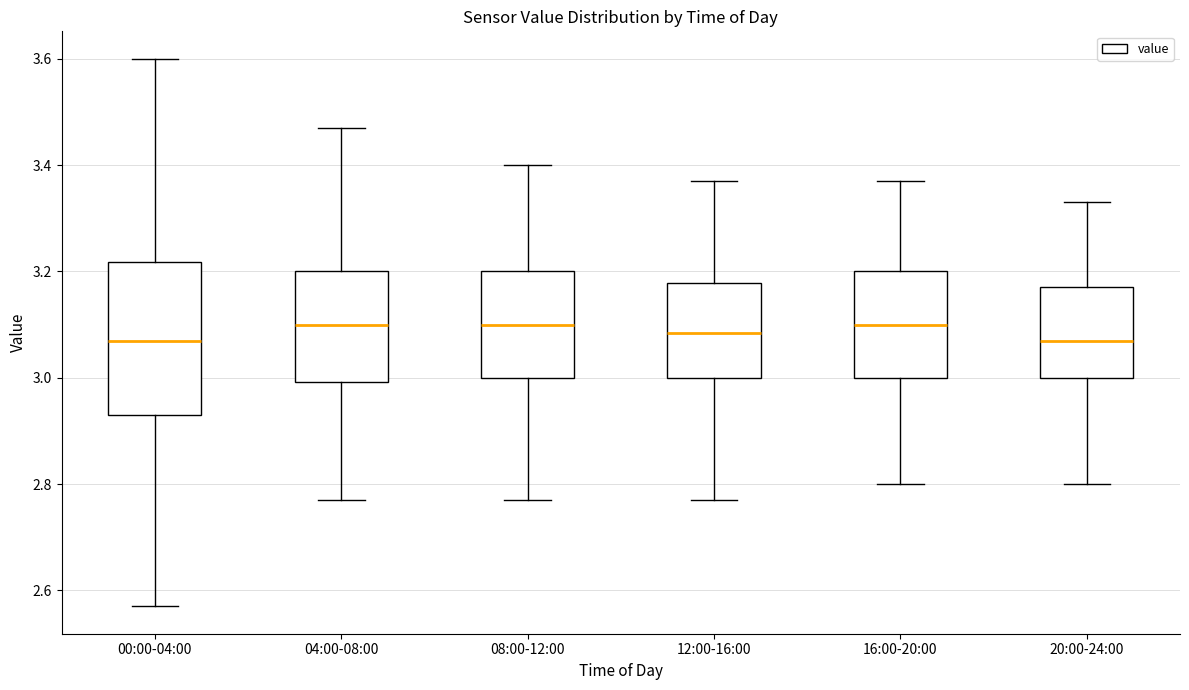

Reading left to right, read every box against the y-axis: the position of its median line, the range the box covers, and the ends of its whiskers. The values are not printed on the chart, so give them approximately, as read against the axis.

00:00-04:00: median 3.08, box 2.94 to 3.22, whiskers 2.58 to 3.60
04:00-08:00: median 3.10, box 3.00 to 3.20, whiskers 2.78 to 3.48
08:00-12:00: median 3.10, box 3.00 to 3.20, whiskers 2.78 to 3.40
12:00-16:00: median 3.08, box 3.00 to 3.18, whiskers 2.78 to 3.38
16:00-20:00: median 3.10, box 3.00 to 3.20, whiskers 2.80 to 3.38
20:00-24:00: median 3.08, box 3.00 to 3.18, whiskers 2.80 to 3.34